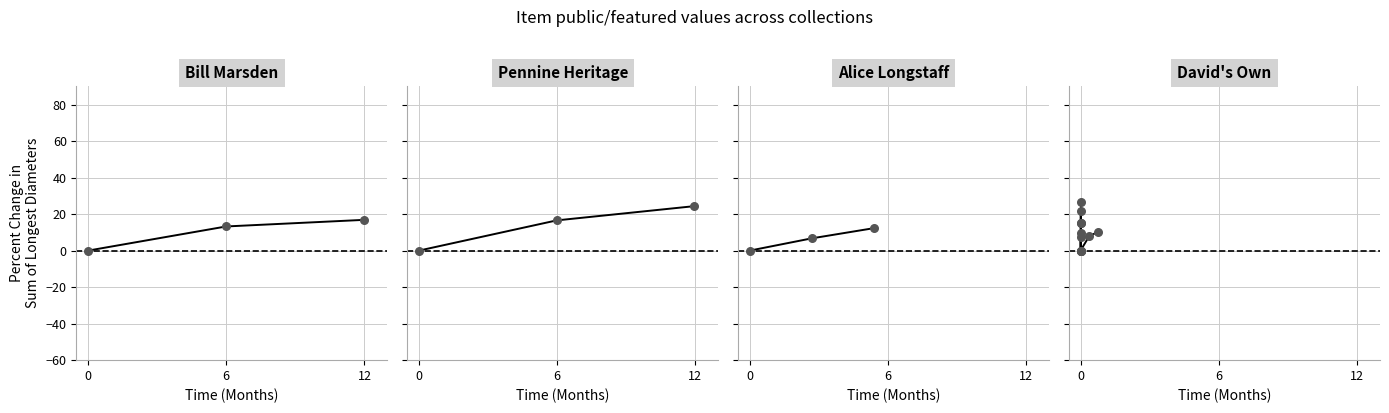

What is the change in value from 6 to 12?

+2.5